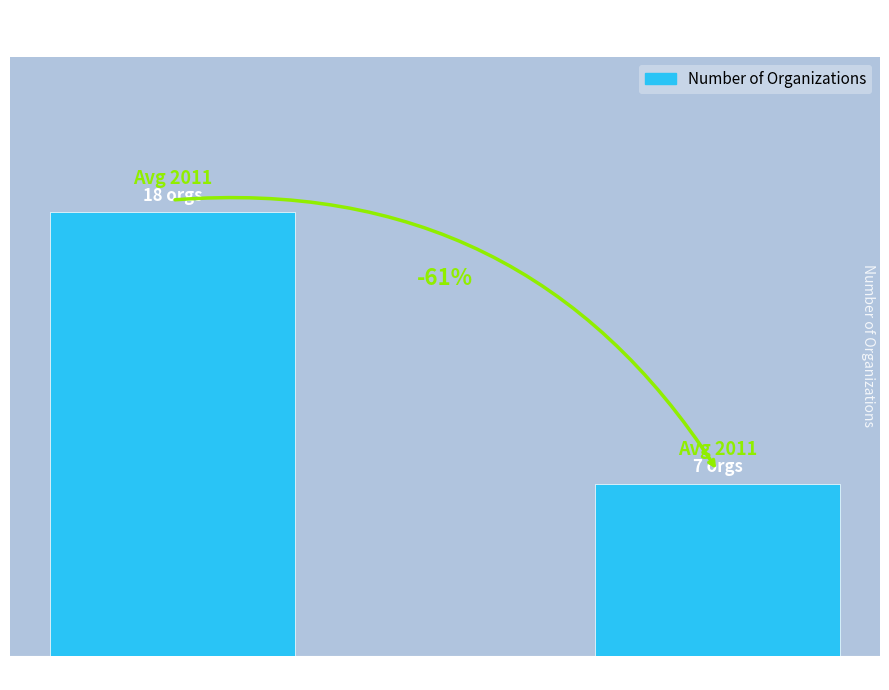

What position from the left is For Profit?

1